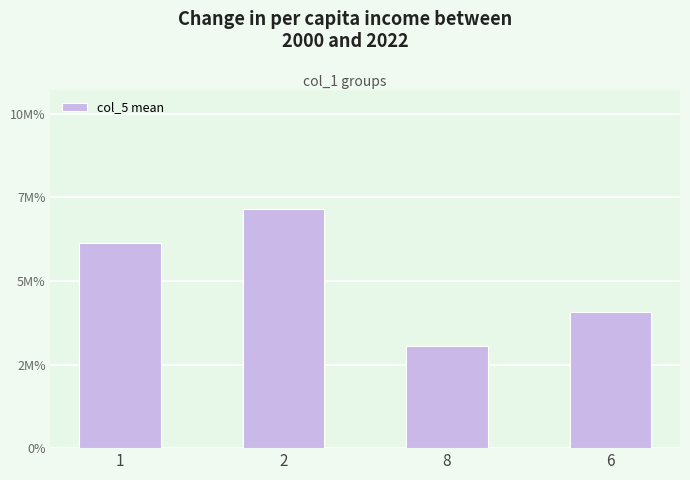

Are the bars horizontal?

No